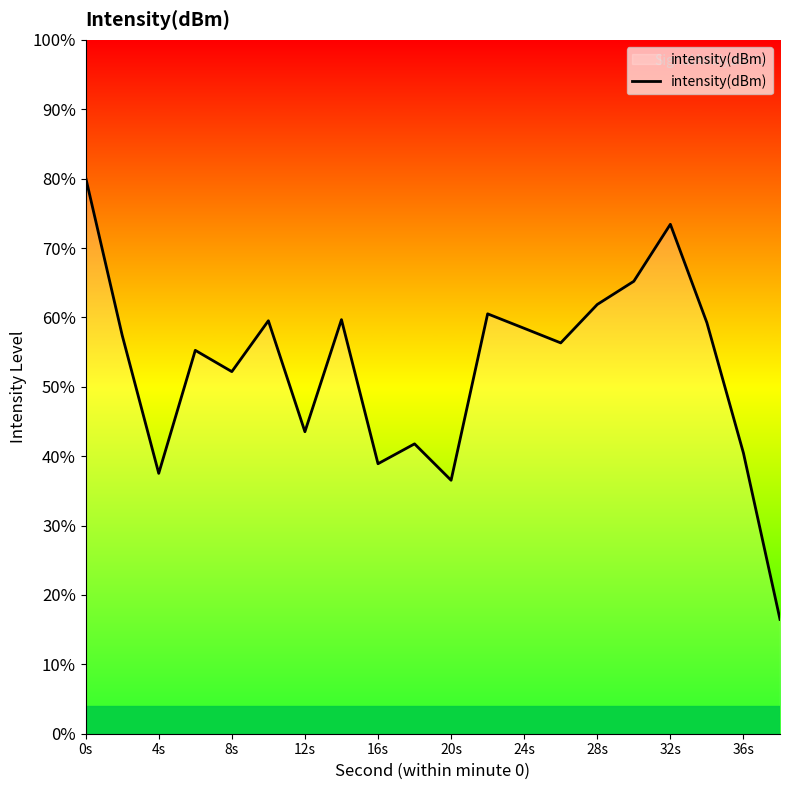

Count the number of values greater than 57.

10